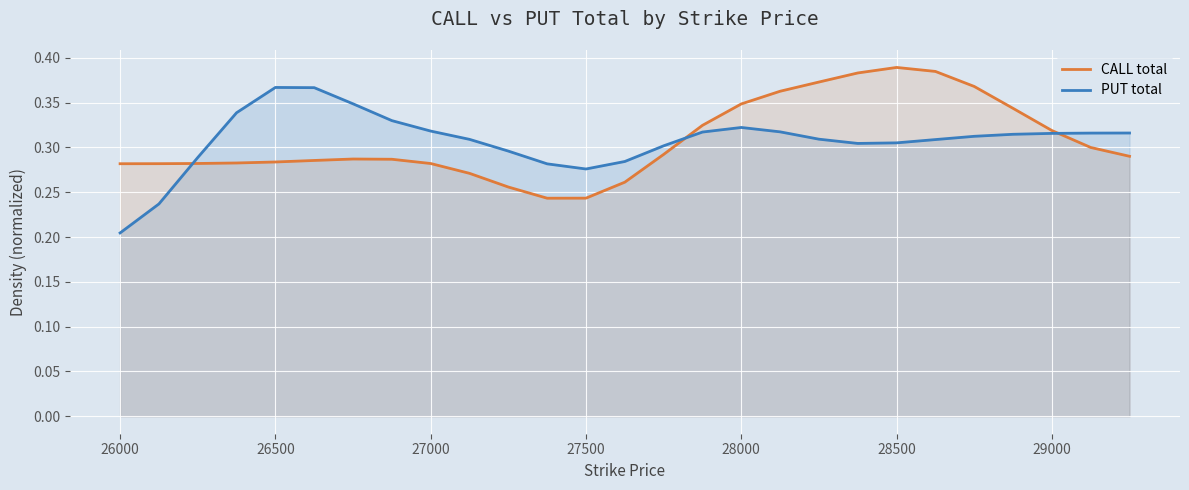

Is it true that CALL total equals 0.1 at 27000?

False